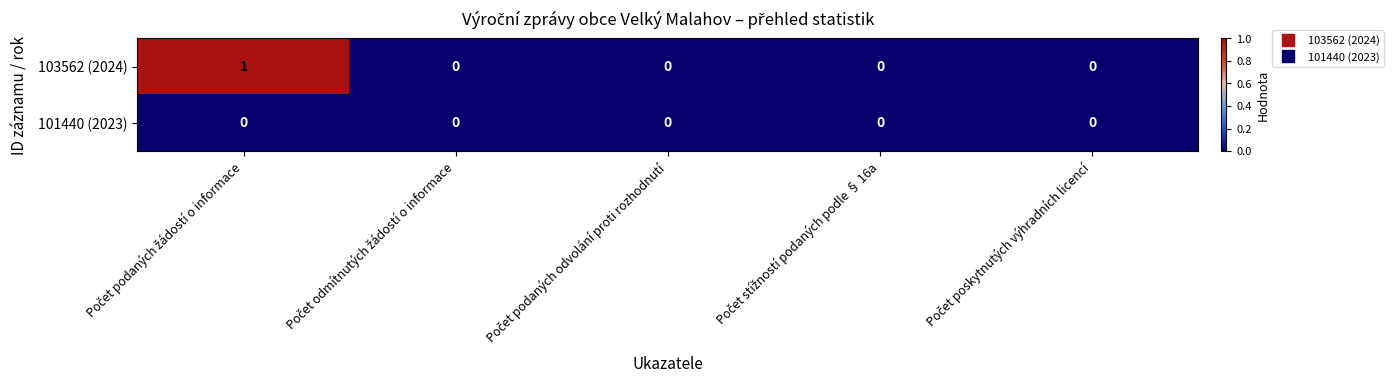

Which series has the widest spread of values?

103562 (2024)